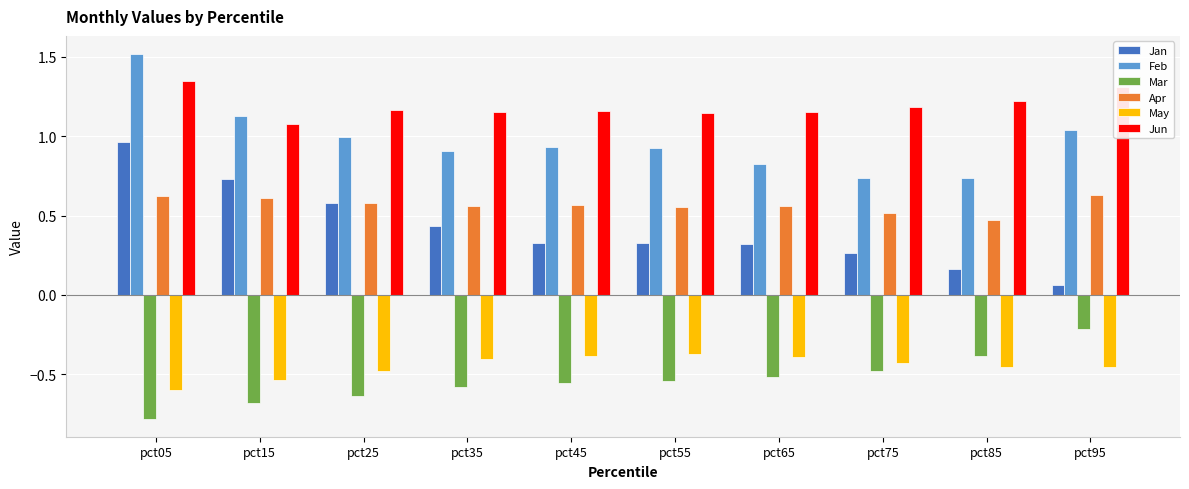

What is the sum of all Jan values?

4.2